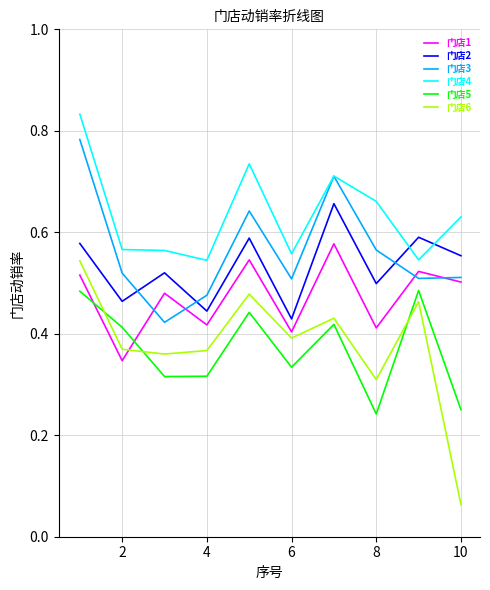

True or false: 门店5 has more than 0 points higher than both neighbors.

True